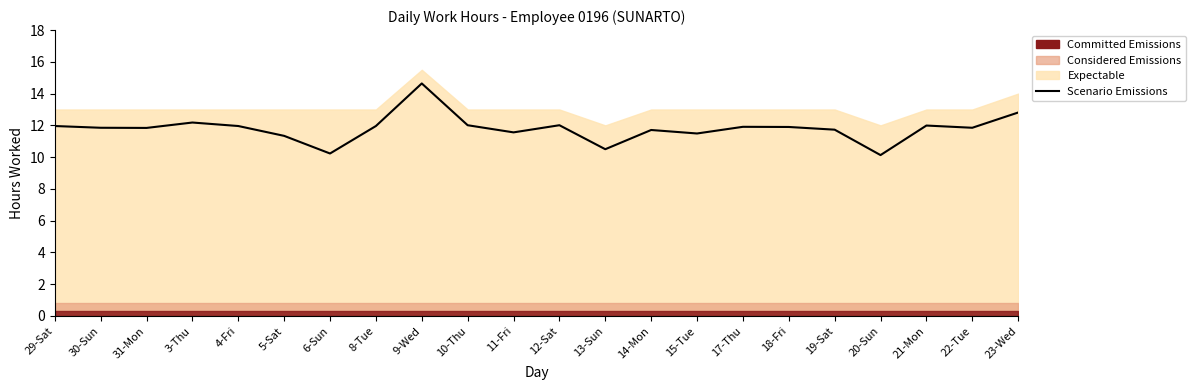

Read the value at 31-Mon.

11.8